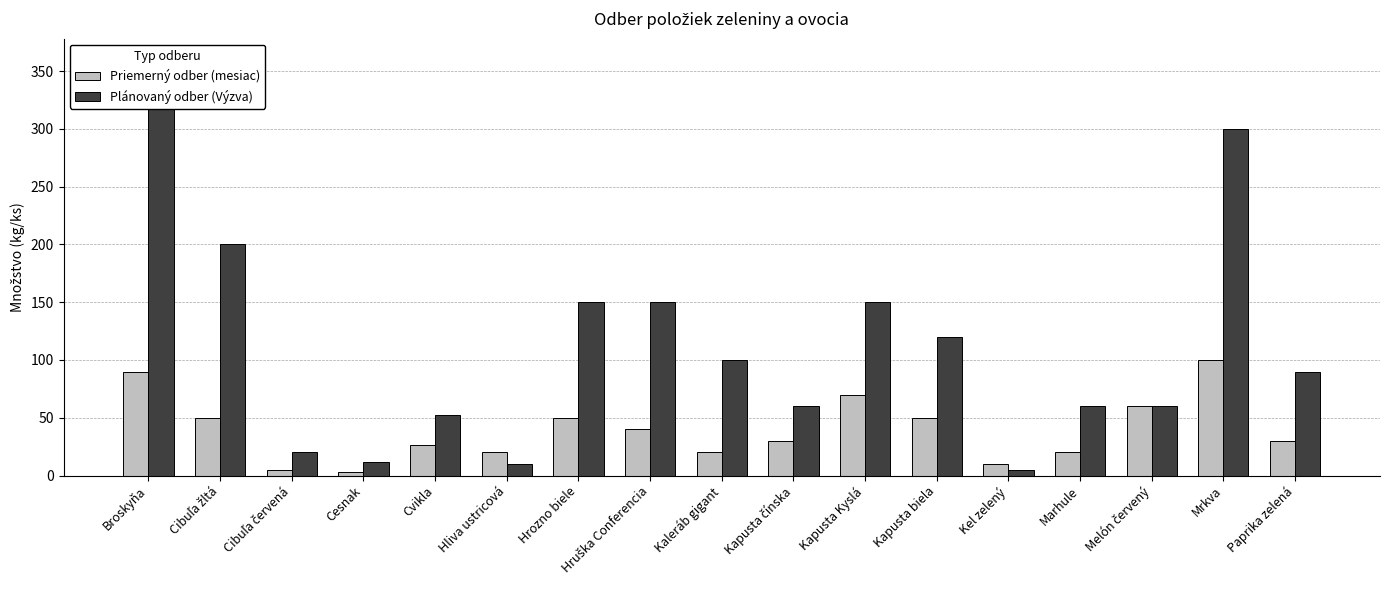

Does the chart contain any negative values?

No